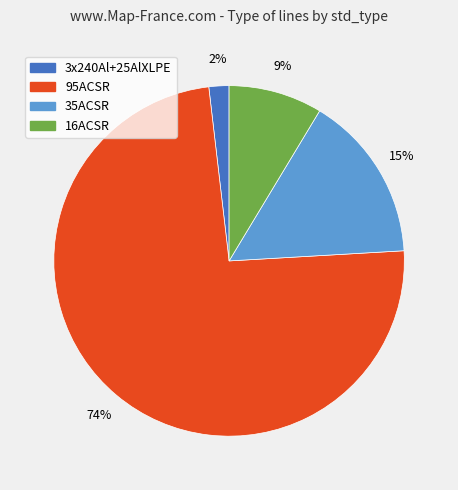

Which category has the smallest portion of the pie?

3x240Al+25AlXLPE